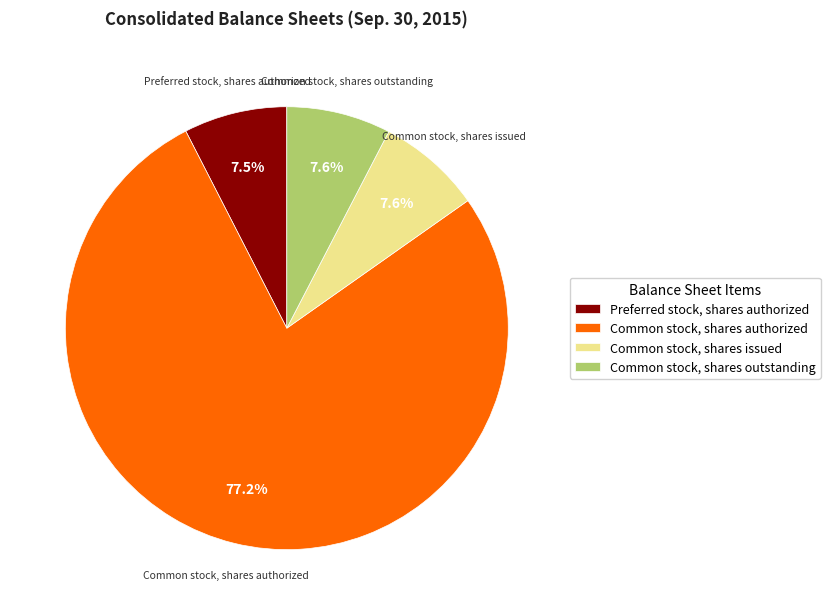

Do Common stock, shares issued and Common stock, shares outstanding together represent more than half of the pie?

No